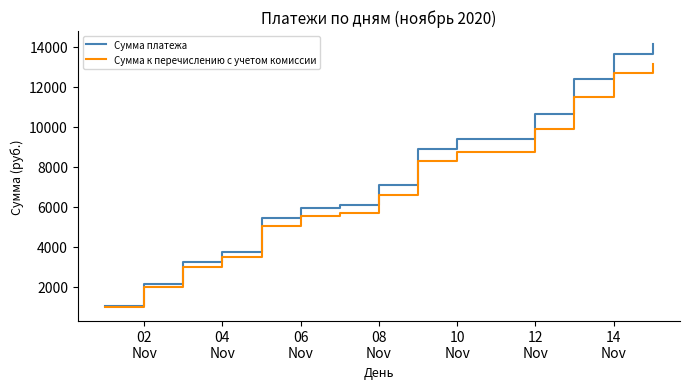

What is the difference between the maximum and second lowest values in the Сумма платежа series?

11970.0